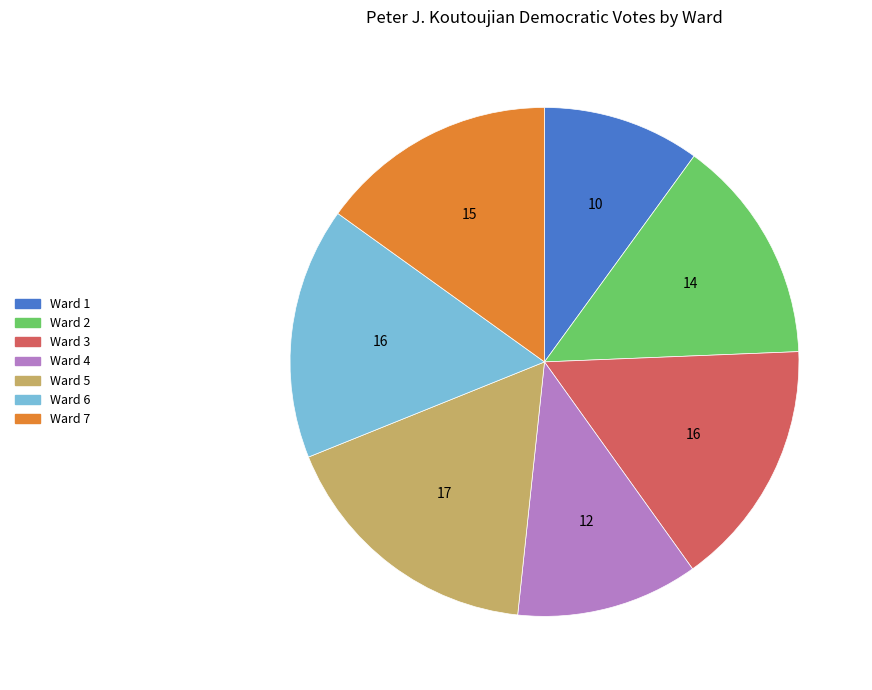

Which category has the biggest portion of the pie?

Ward 5